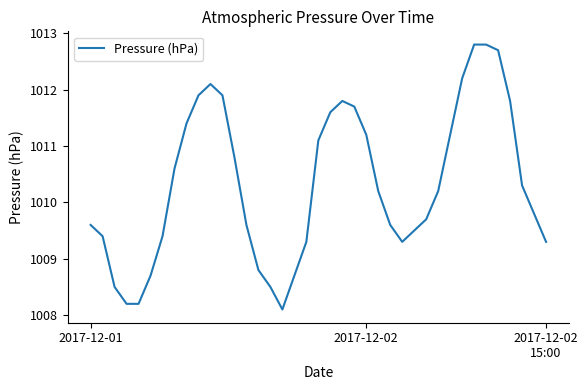

What is the difference between the maximum and minimum values?

4.7